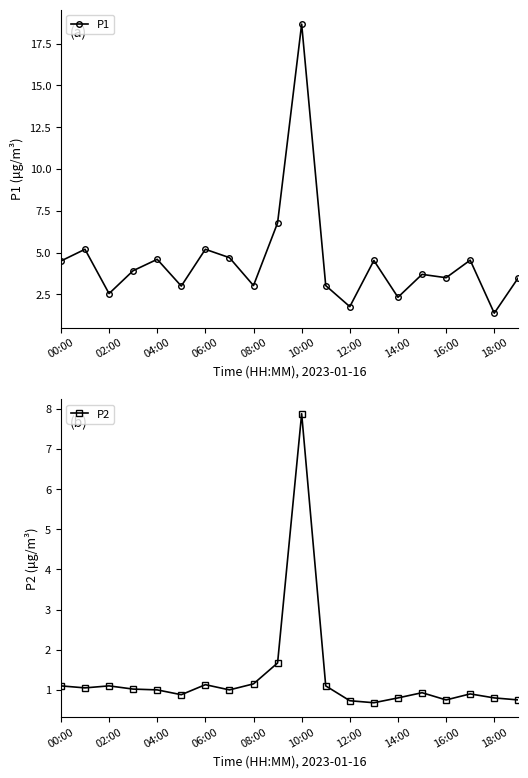

What is the highest value of the P2 series?

7.9